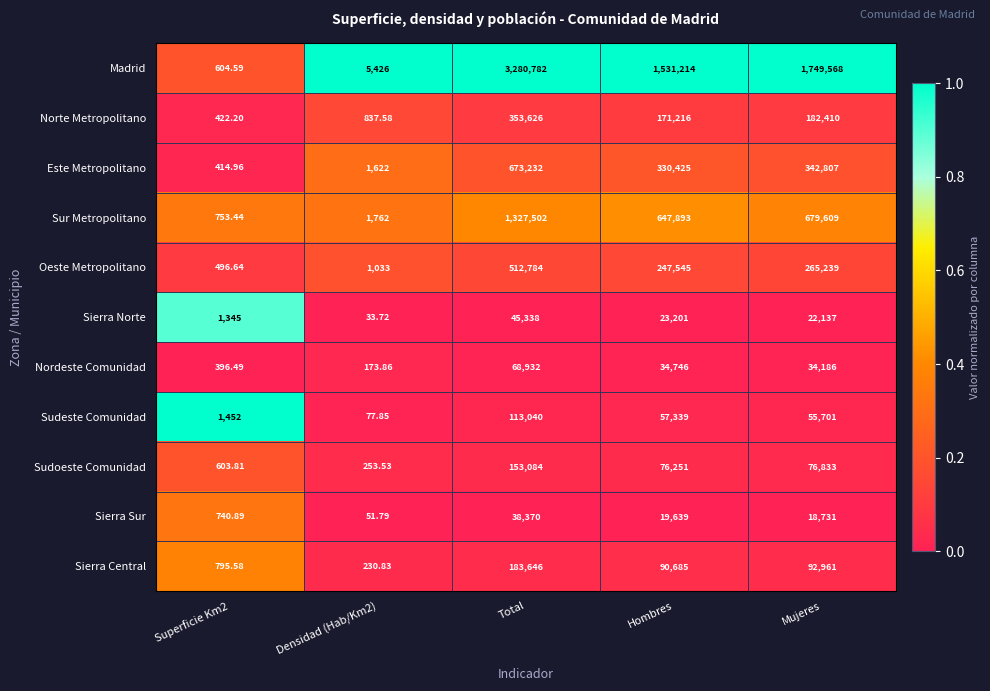

At which category is the sum across all series the highest?

Total